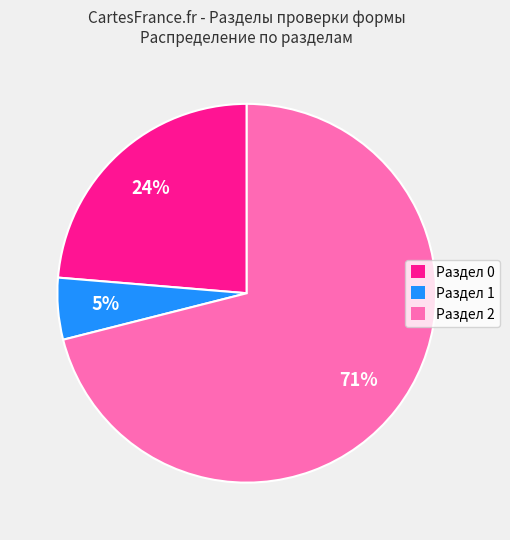

Is there any slice that represents more than half of the pie?

Yes